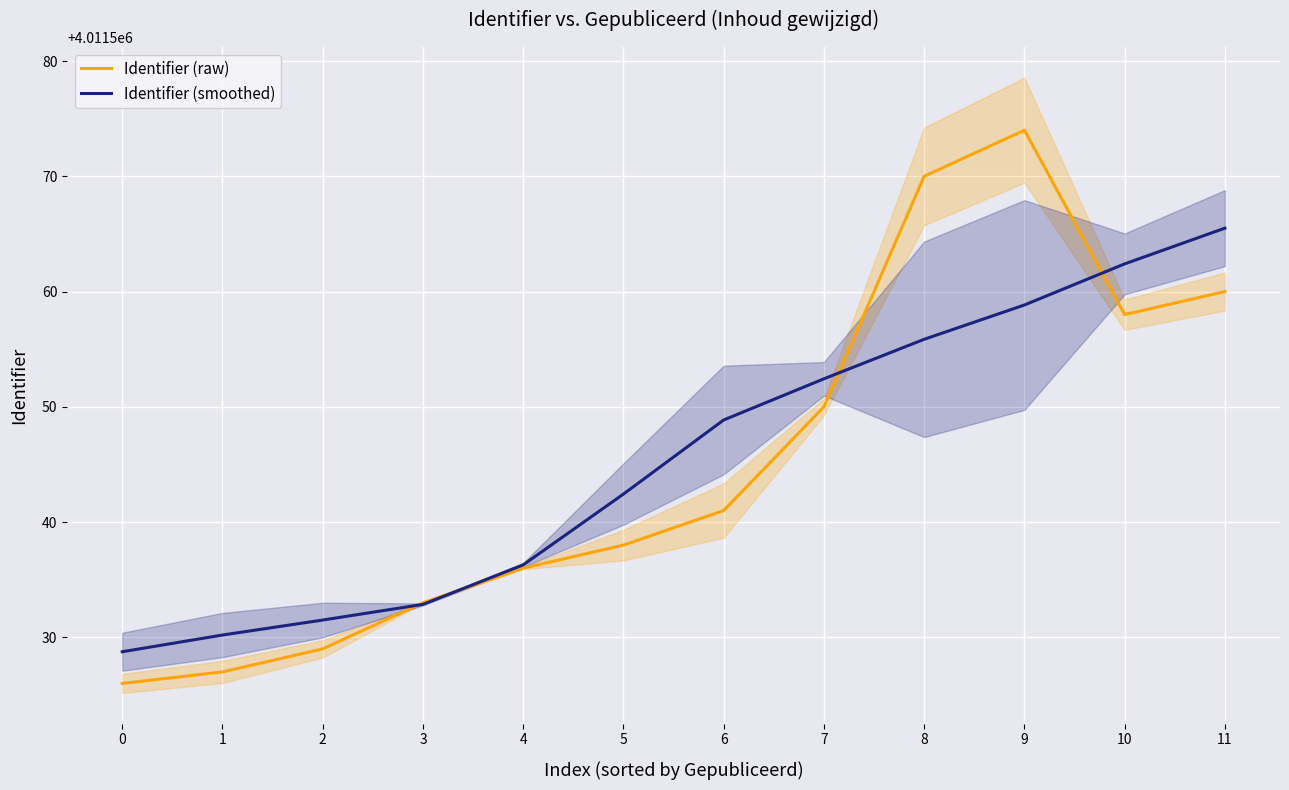

At which category does Identifier (raw) reach its first local valley?

10